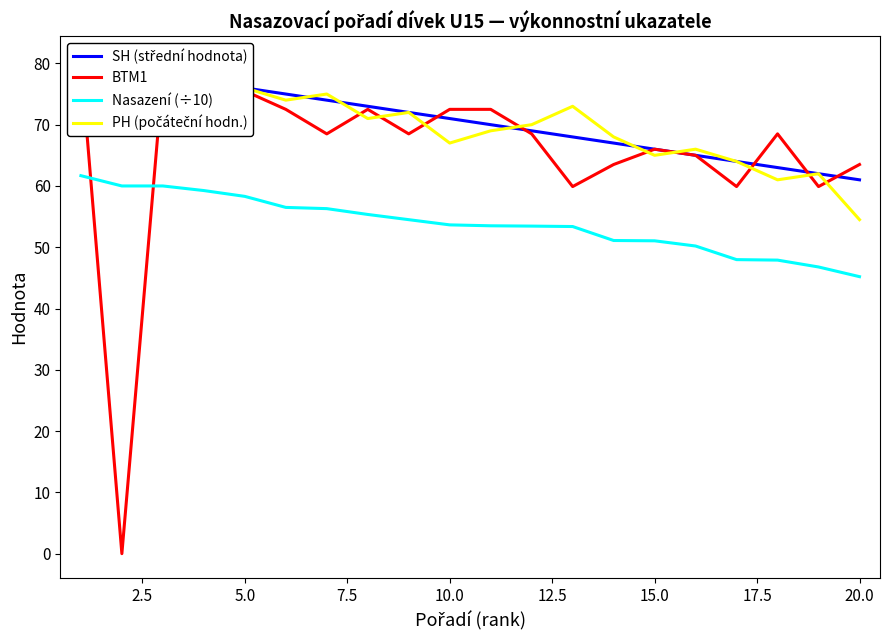

True or false: SH (střední hodnota) has more than 0 interior local peaks.

False